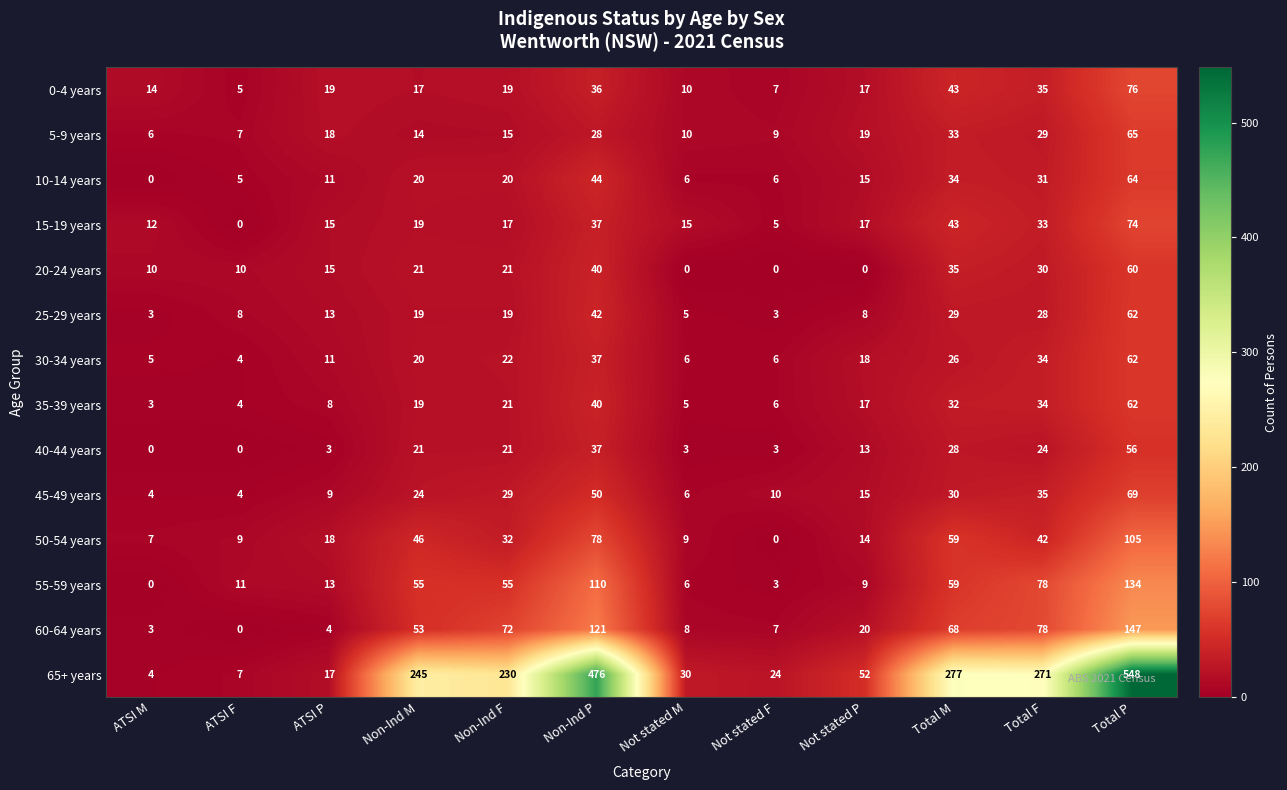

The value of 55-59 years at ATSI P is 13. True or false?

True